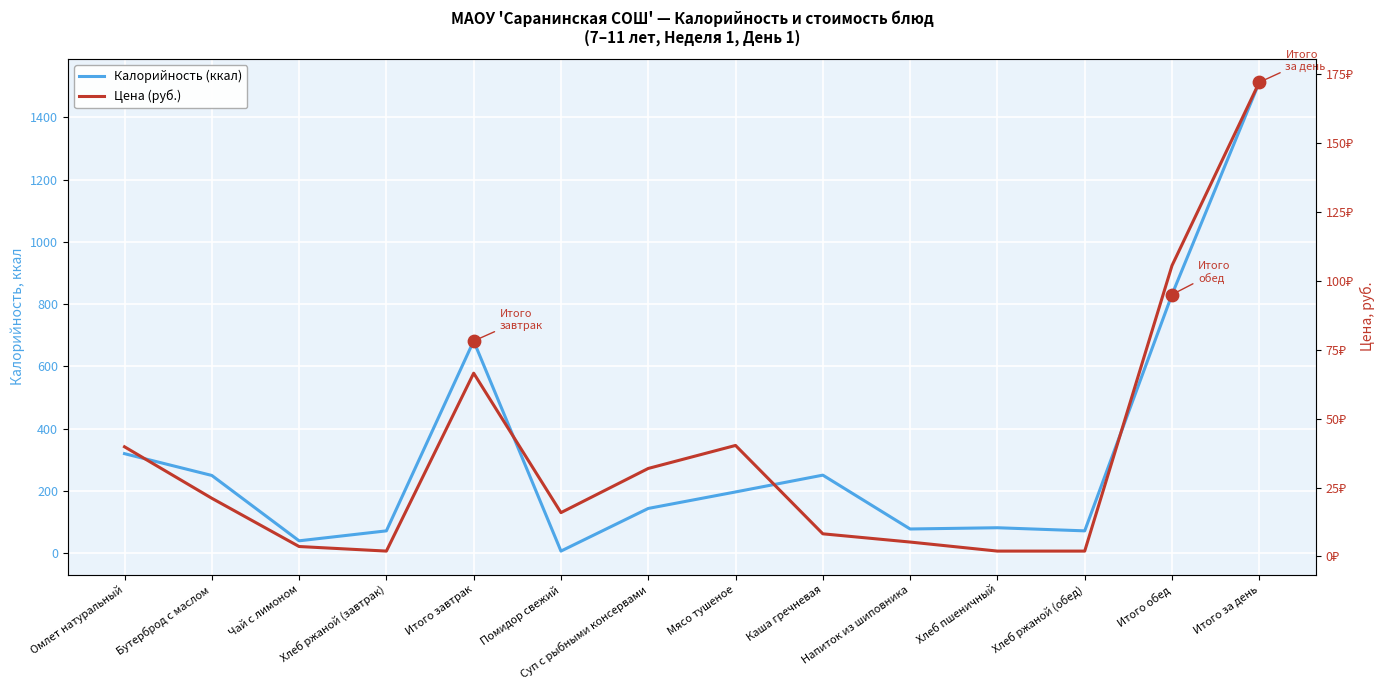

Which series has the largest total across all categories?

Калорийность (ккал)